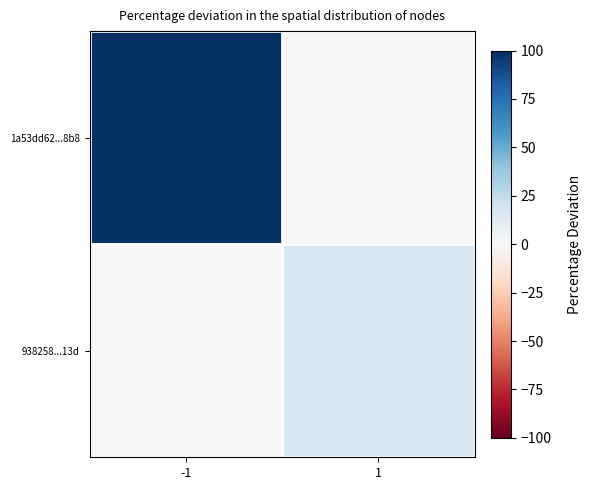

List the series in order of their peak value, lowest first.

938258...13d, 1a53dd62...8b8